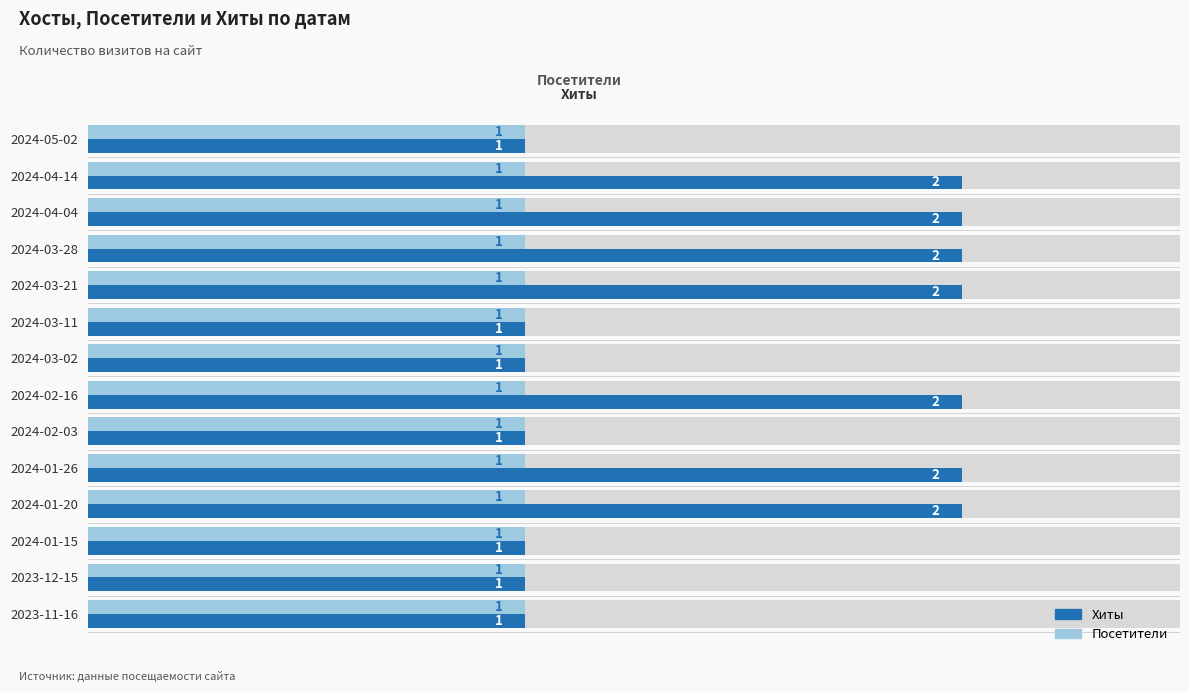

How many values in the Хиты series are below 2?

7